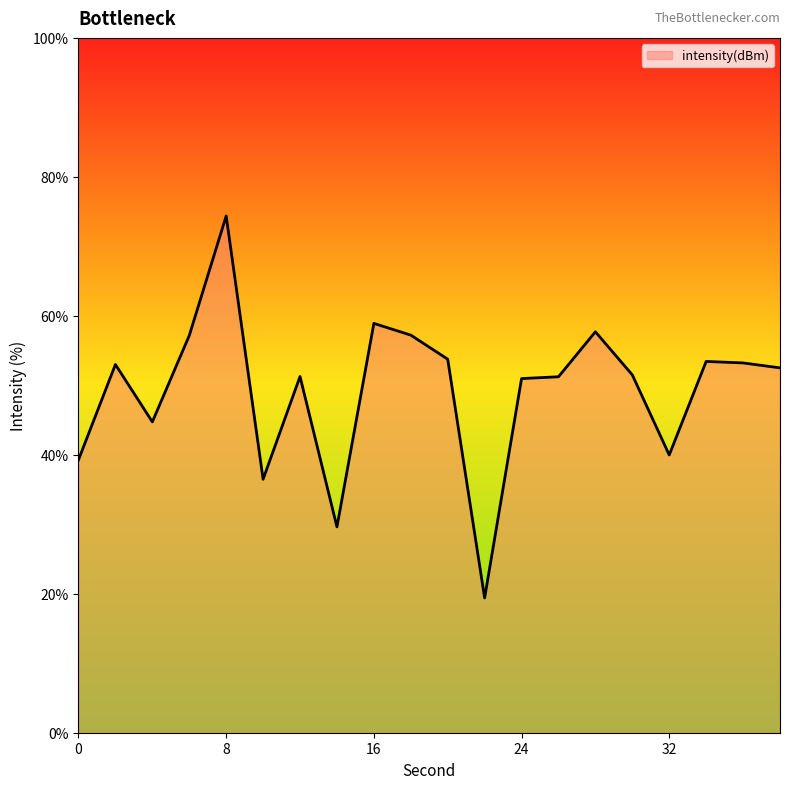

What is the minimum value shown in the chart?

19.4